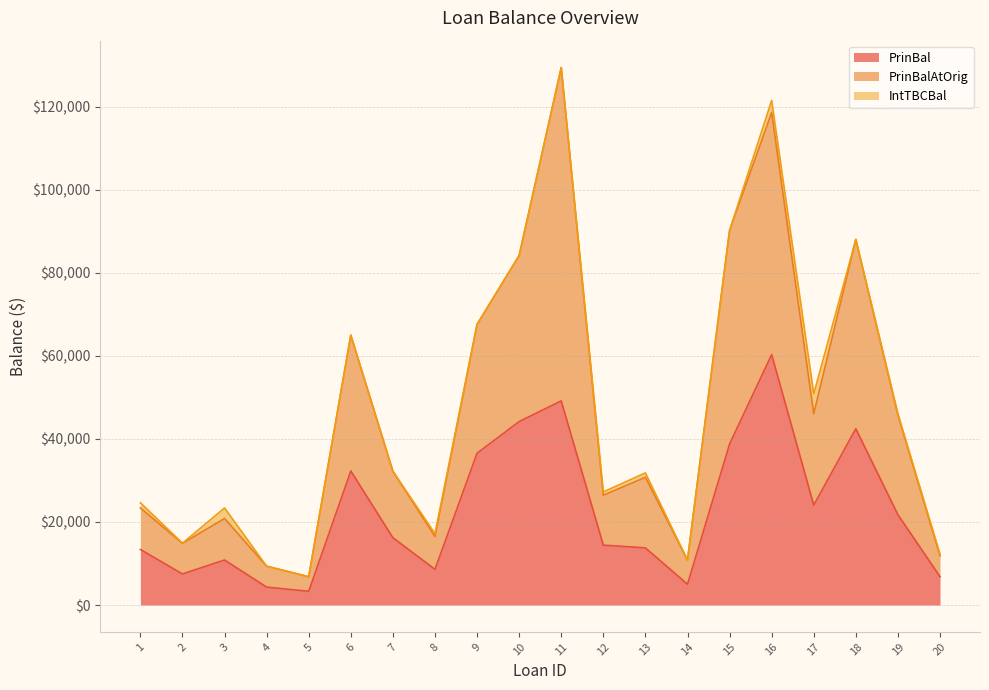

The value of PrinBal at 6 is 32268.3. True or false?

True